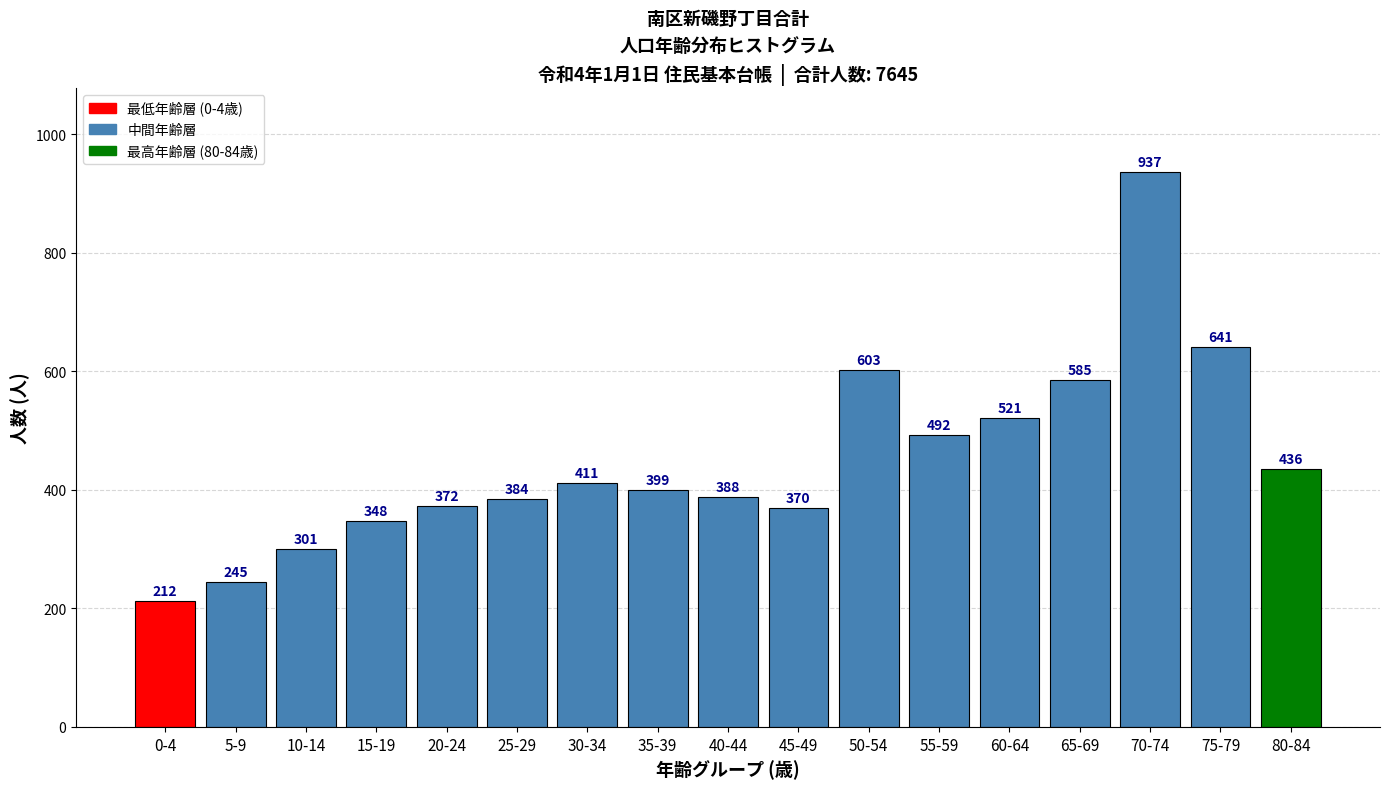

Reading right to left, transcribe all the data shown in this chart.

436	641	937	585	521	492	603	370	388	399	411	384	372	348	301	245	212